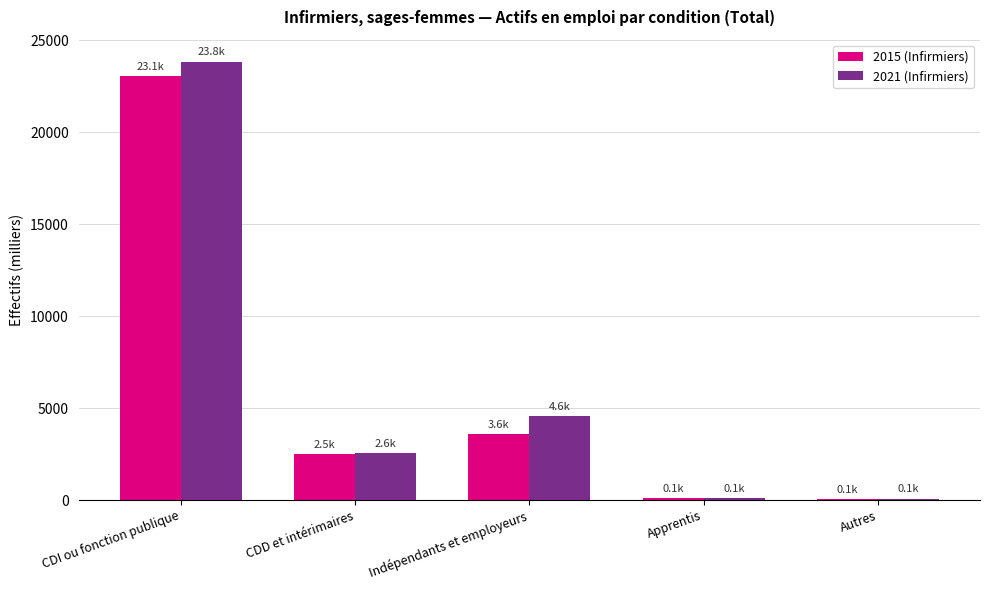

At which category is the sum across all series the highest?

CDI ou fonction publique